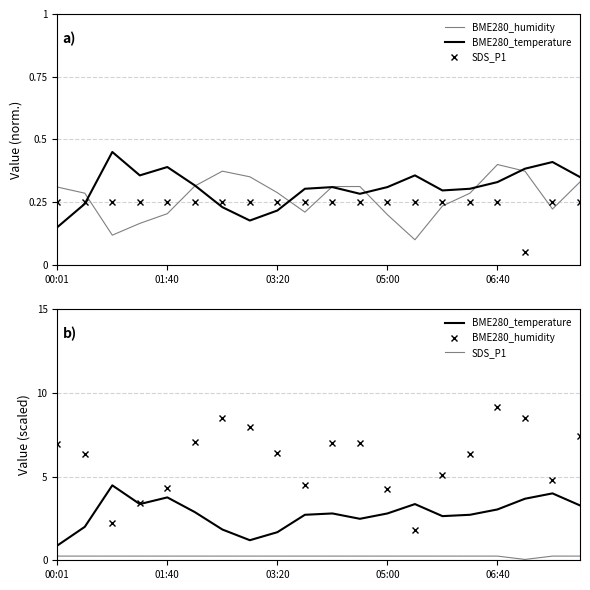

How many interior local valleys does the BME280_humidity series have?

4